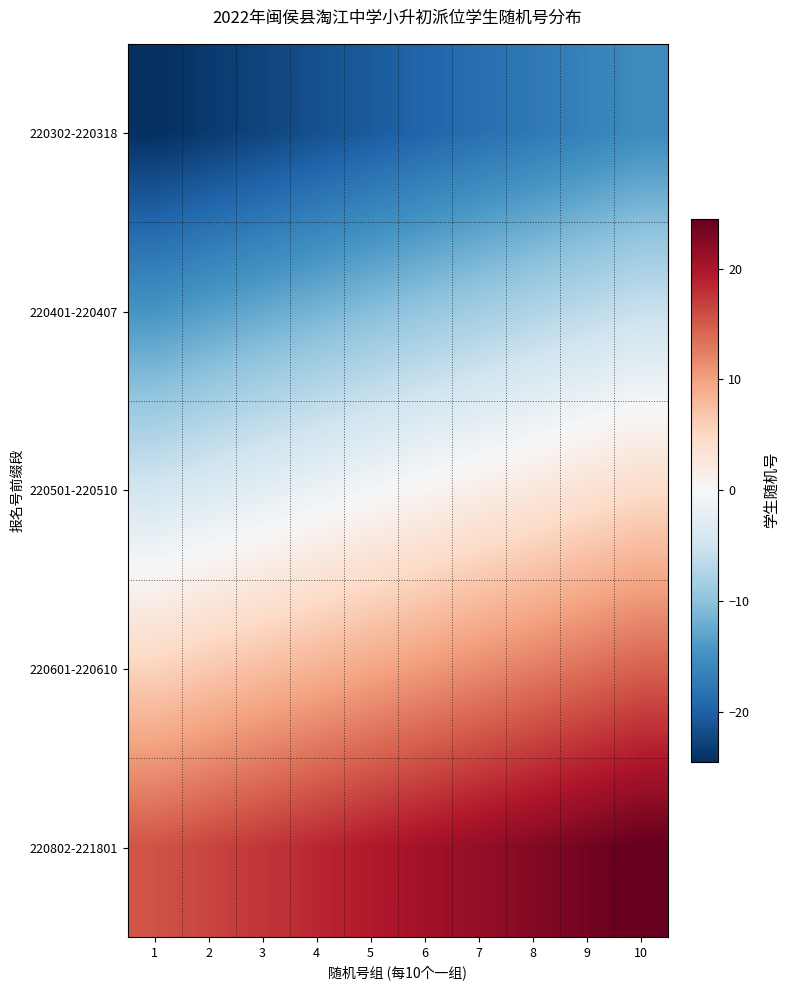

Reading left to right, transcribe all the data shown in this chart.

220302-220318: 1=-24.5	2=-23.5	3=-22.5	4=-21.5	5=-20.5	6=-19.5	7=-18.5	8=-17.5	9=-16.5	10=-15.5
220401-220407: 1=-14.5	2=-13.5	3=-12.5	4=-11.5	5=-10.5	6=-9.5	7=-8.5	8=-7.5	9=-6.5	10=-5.5
220501-220510: 1=-4.5	2=-3.5	3=-2.5	4=-1.5	5=-0.5	6=0.5	7=1.5	8=2.5	9=3.5	10=4.5
220601-220610: 1=5.5	2=6.5	3=7.5	4=8.5	5=9.5	6=10.5	7=11.5	8=12.5	9=13.5	10=14.5
220802-221801: 1=15.5	2=16.5	3=17.5	4=18.5	5=19.5	6=20.5	7=21.5	8=22.5	9=23.5	10=24.5